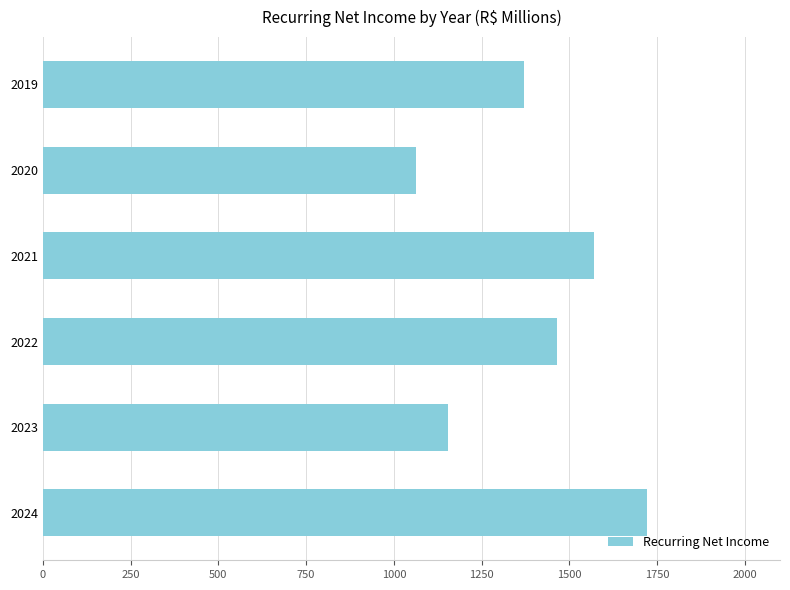

What is the approximate value at 2024?

1722.0